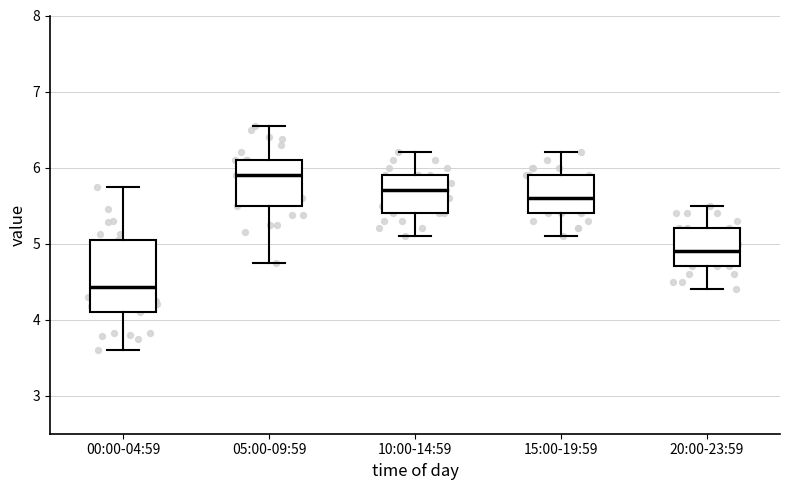

Where is the upper edge of the box for 05:00-09:59 on the y-axis? The values are not printed on the chart, so give them approximately, as read against the axis.

6.1